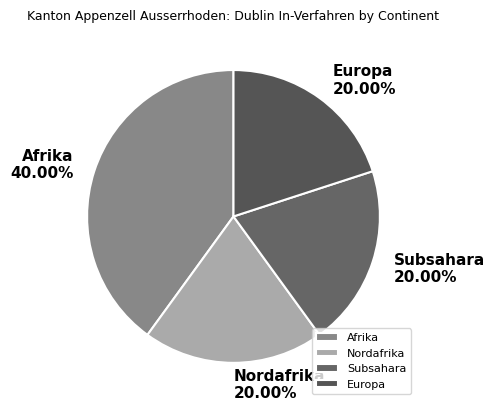

Between Europa and Afrika, which is larger?

Afrika